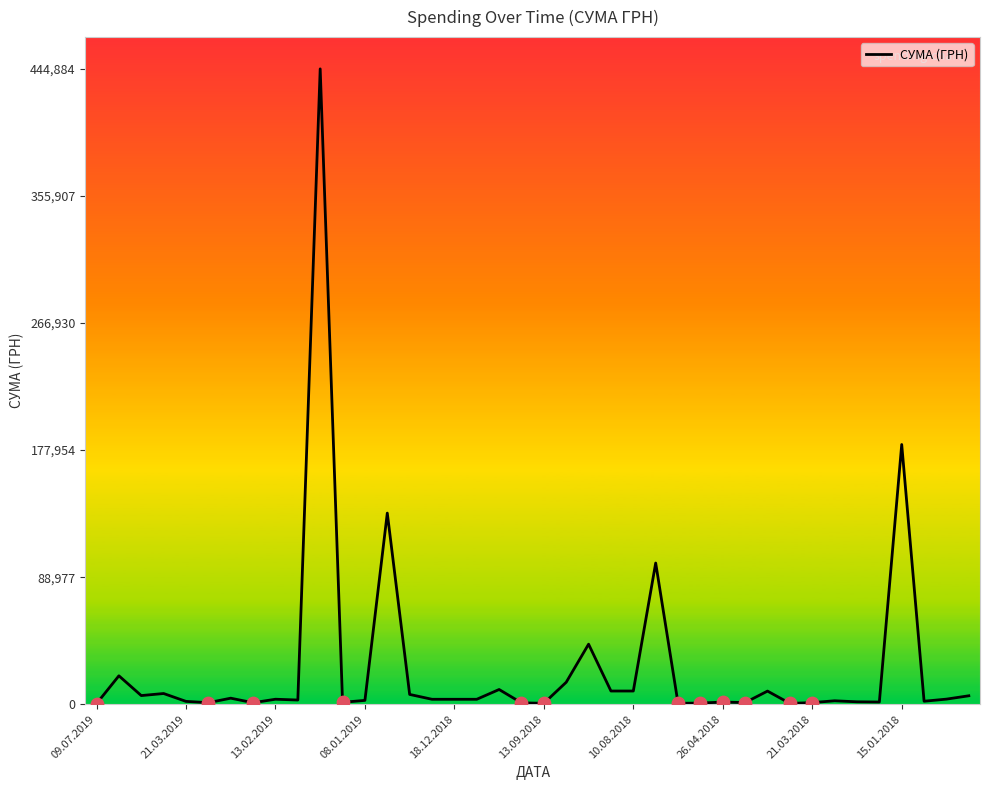

What is the maximum value shown in the chart?

444884.0